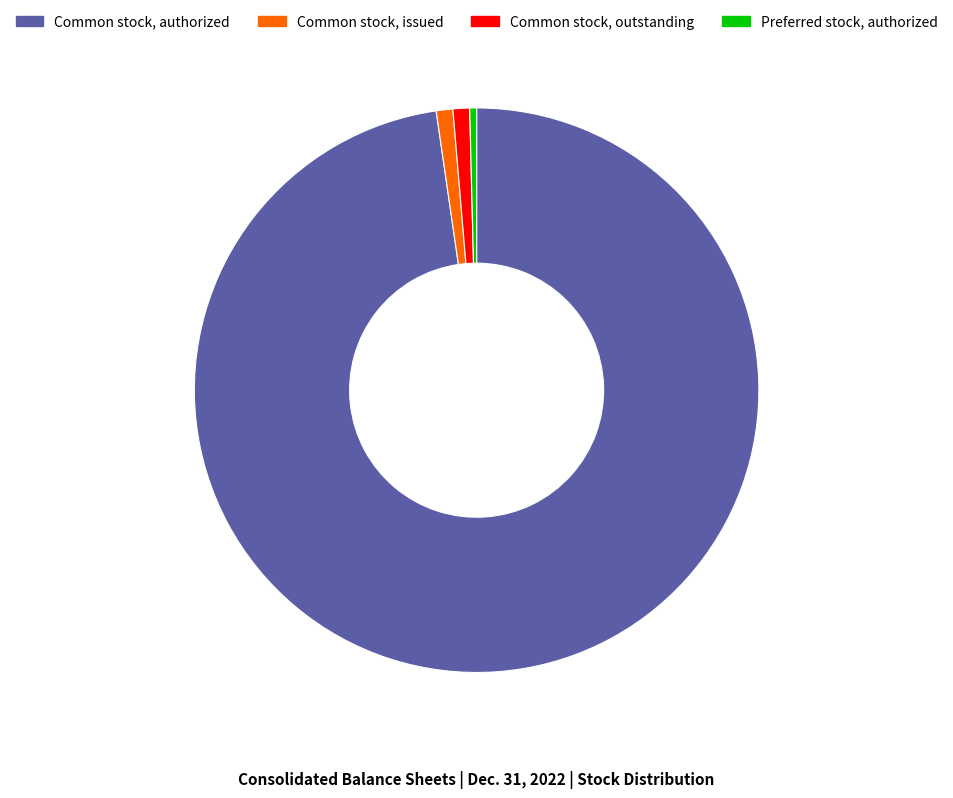

Which slice is the largest?

Common stock, authorized